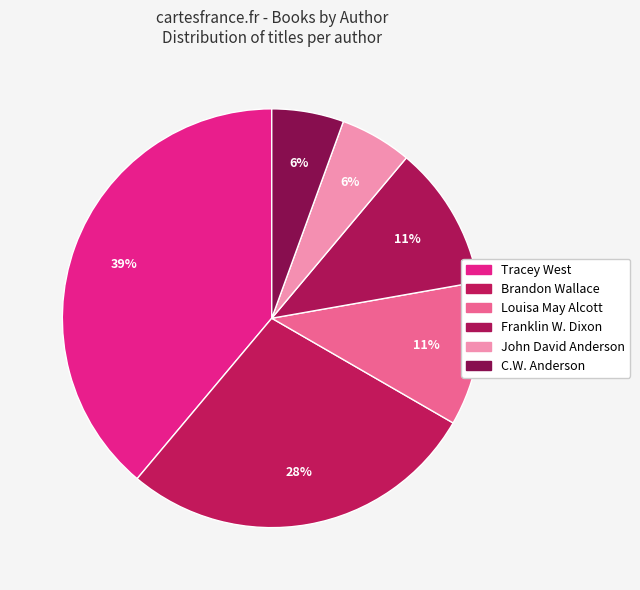

Is it true that C.W. Anderson is 1% of the pie?

False